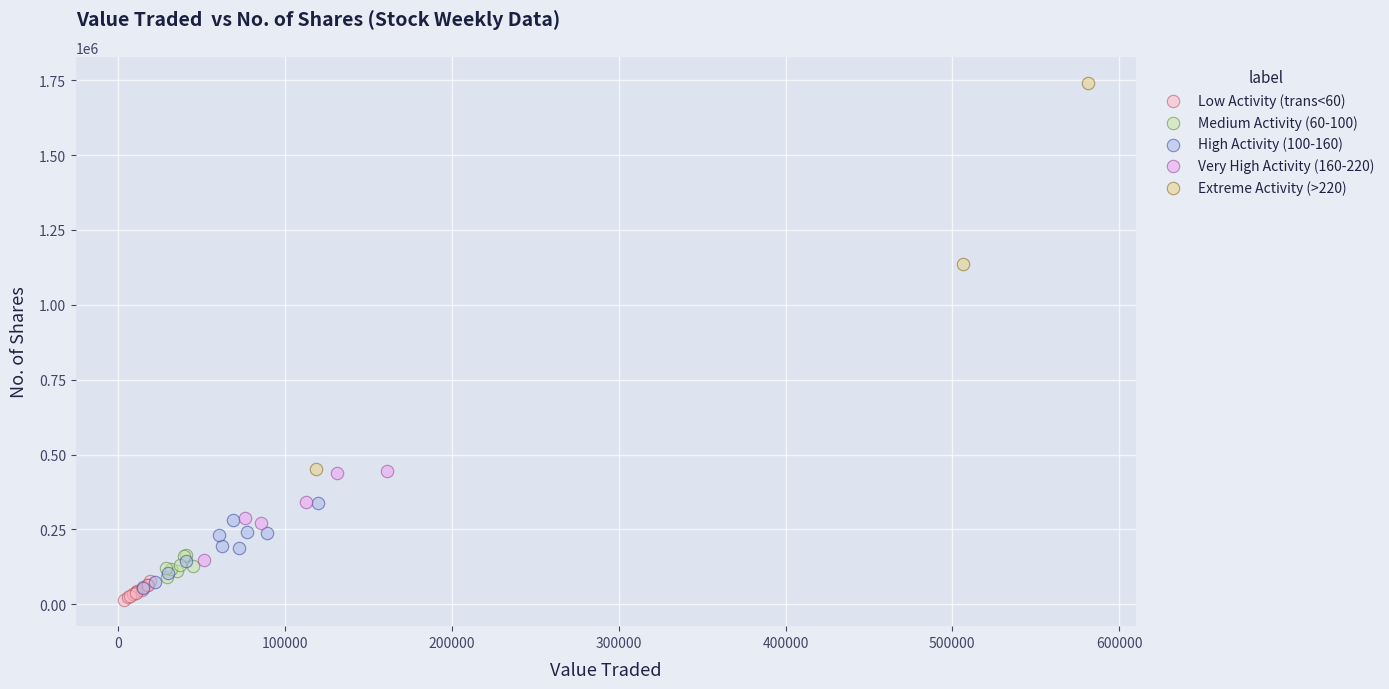

Which series has the largest Y range (max minus min)?

Extreme Activity (>220)